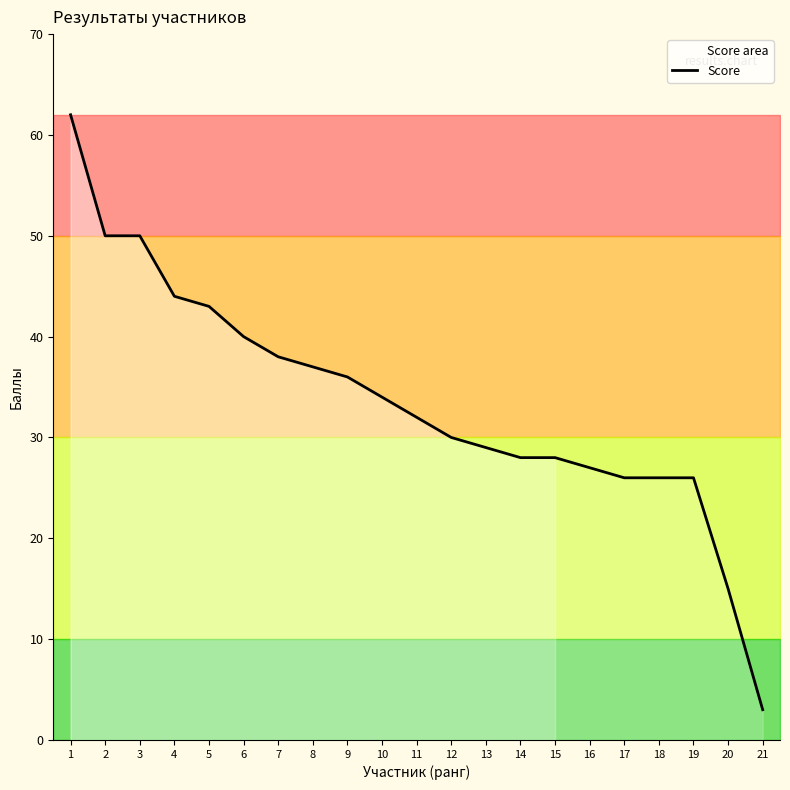

Rank the categories by value from lowest to highest.

21, 20, 17, 18, 19, 16, 14, 15, 13, 12, 11, 10, 9, 8, 7, 6, 5, 4, 2, 3, 1